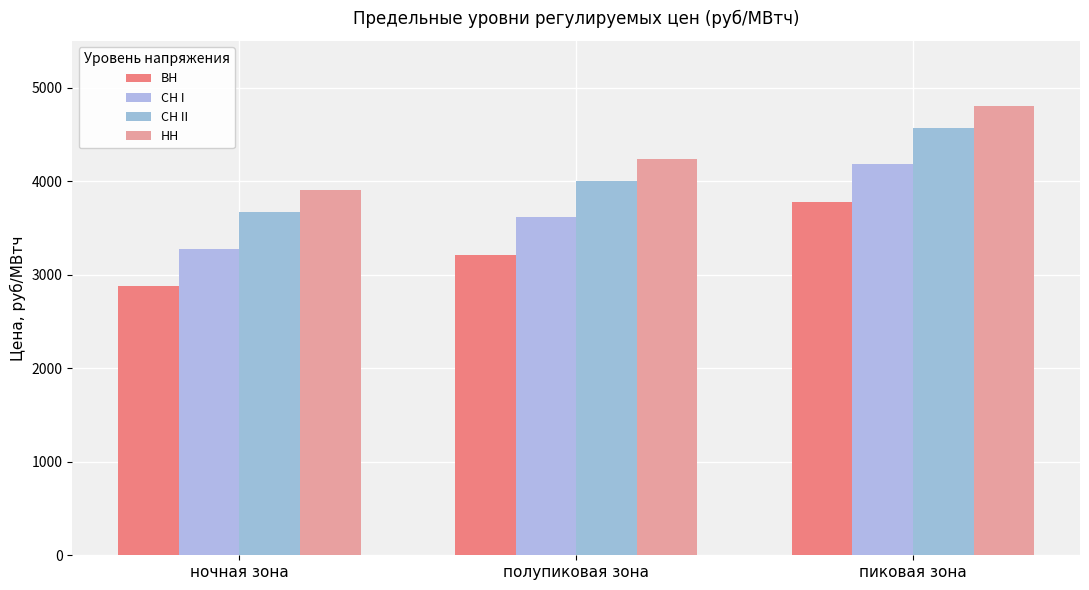

What is the spread (max minus min) of values at пиковая зона?

1026.1